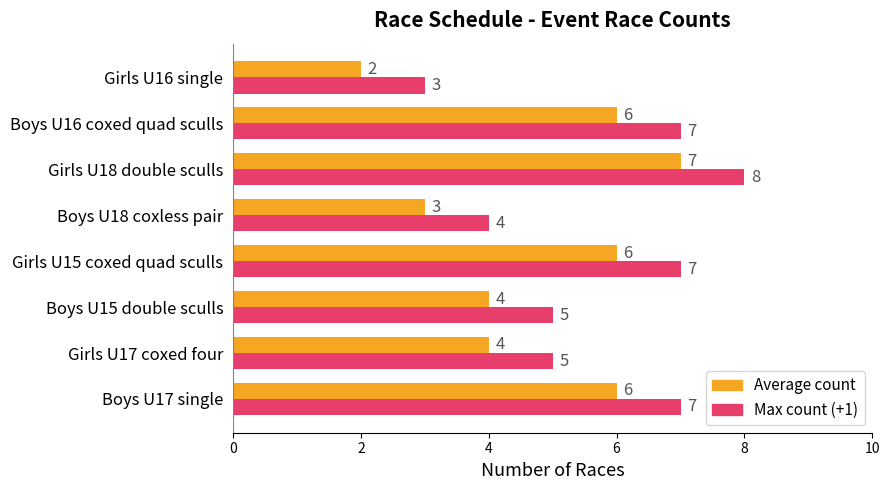

Which category has the lowest value across all series?

Girls U16 single